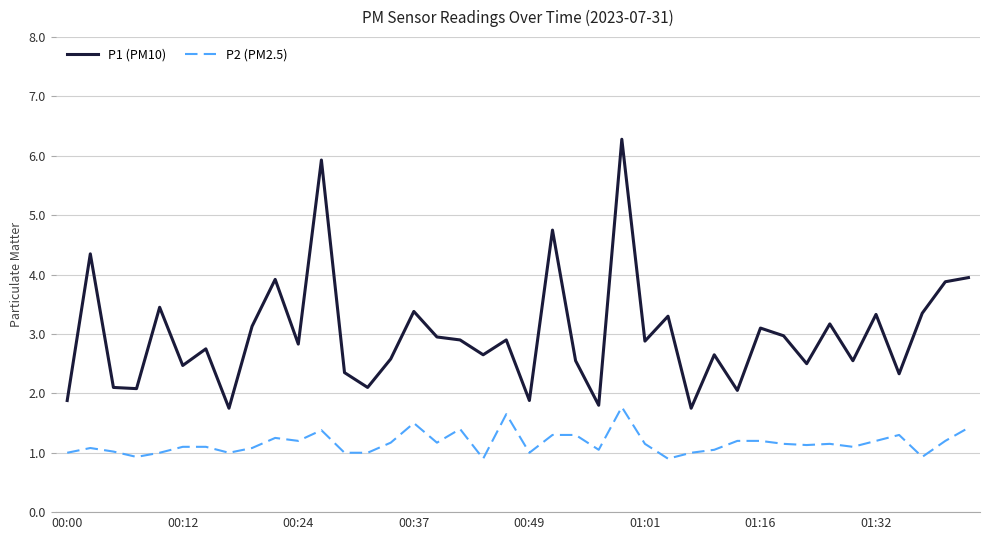

Count the number of categories in the chart.

40